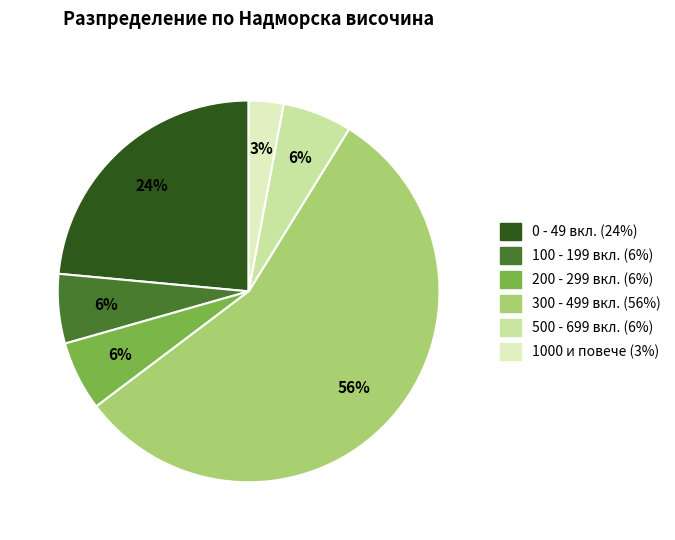

Does 500 - 699 вкл. represent more than half of the total?

No